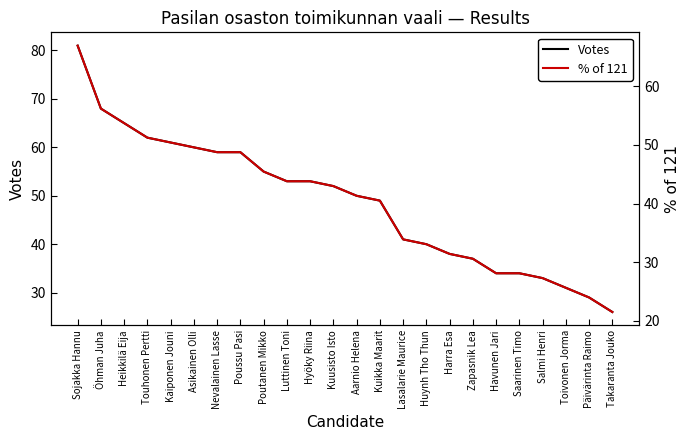

Is this an area chart (filled region under the line)?

No